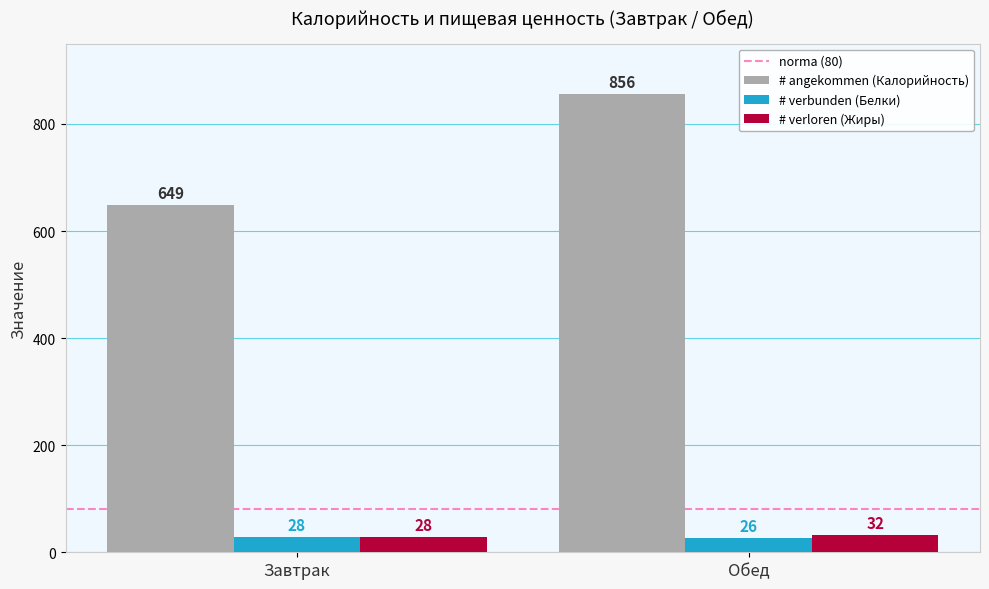

Rank the series by their maximum value, from highest to lowest.

# angekommen (Калорийность), # verloren (Жиры), # verbunden (Белки)